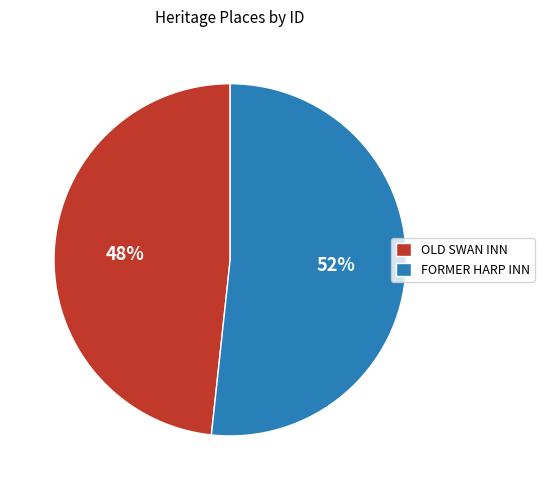

Does FORMER HARP INN represent more than half of the total?

Yes